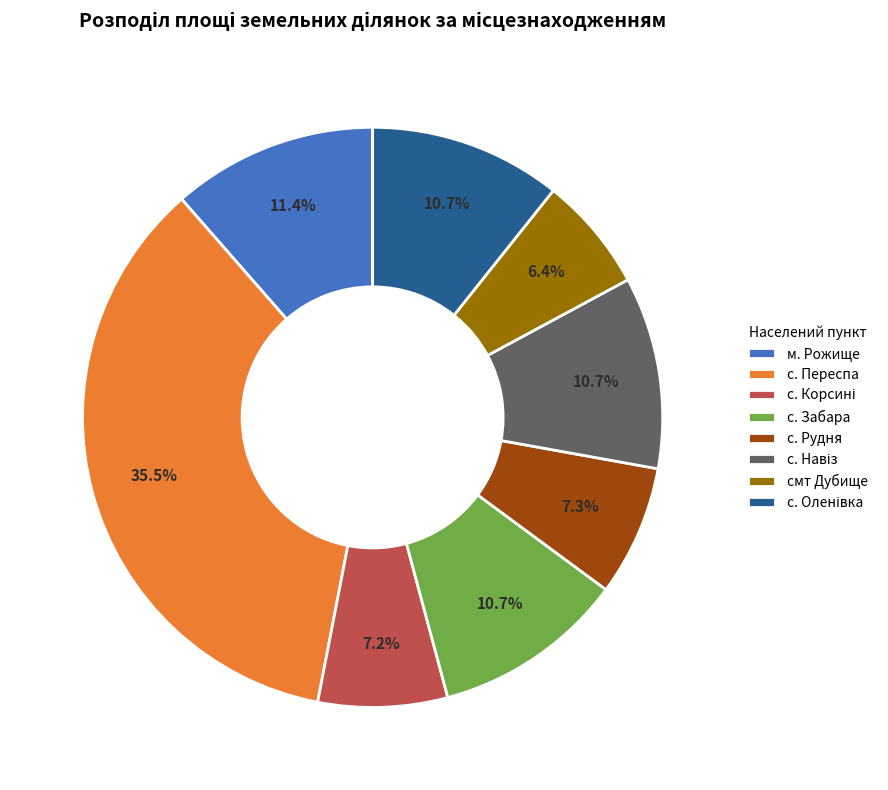

Does any single category account for the majority?

No